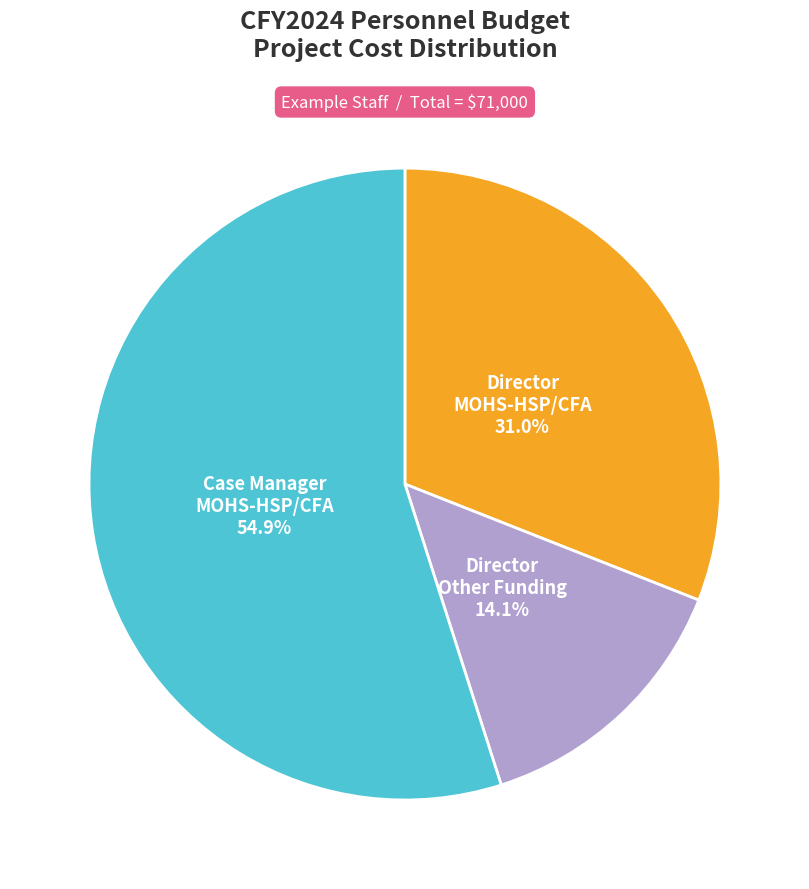

Is there any slice that represents more than half of the pie?

Yes